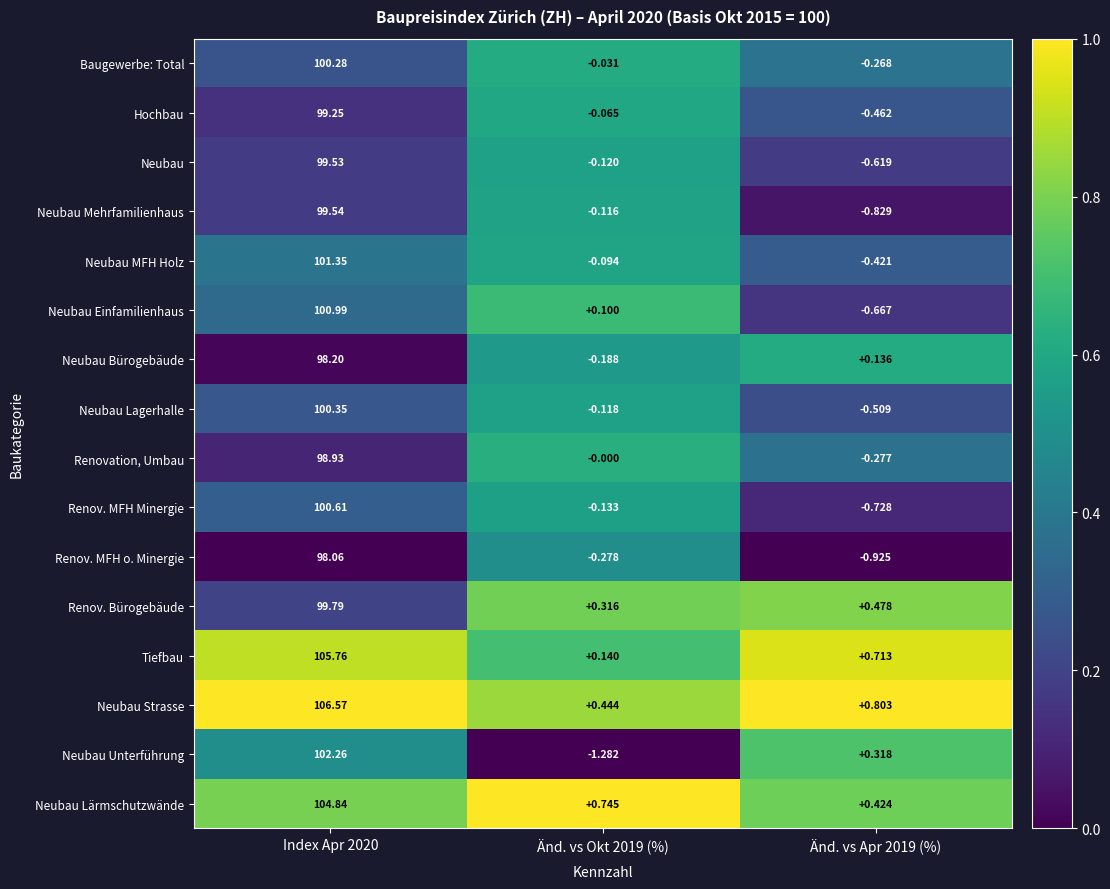

At which category is the sum across all series the highest?

Index Apr 2020